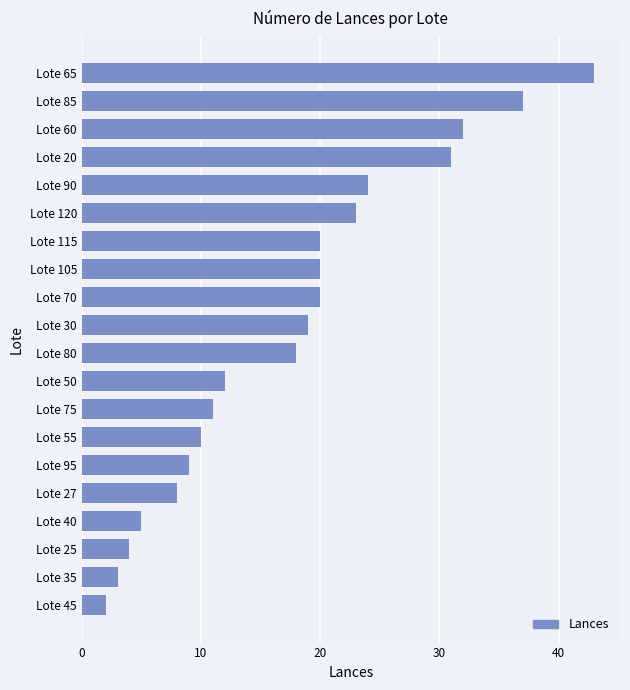

Where is the data nearest to the value 22?

Lote 120